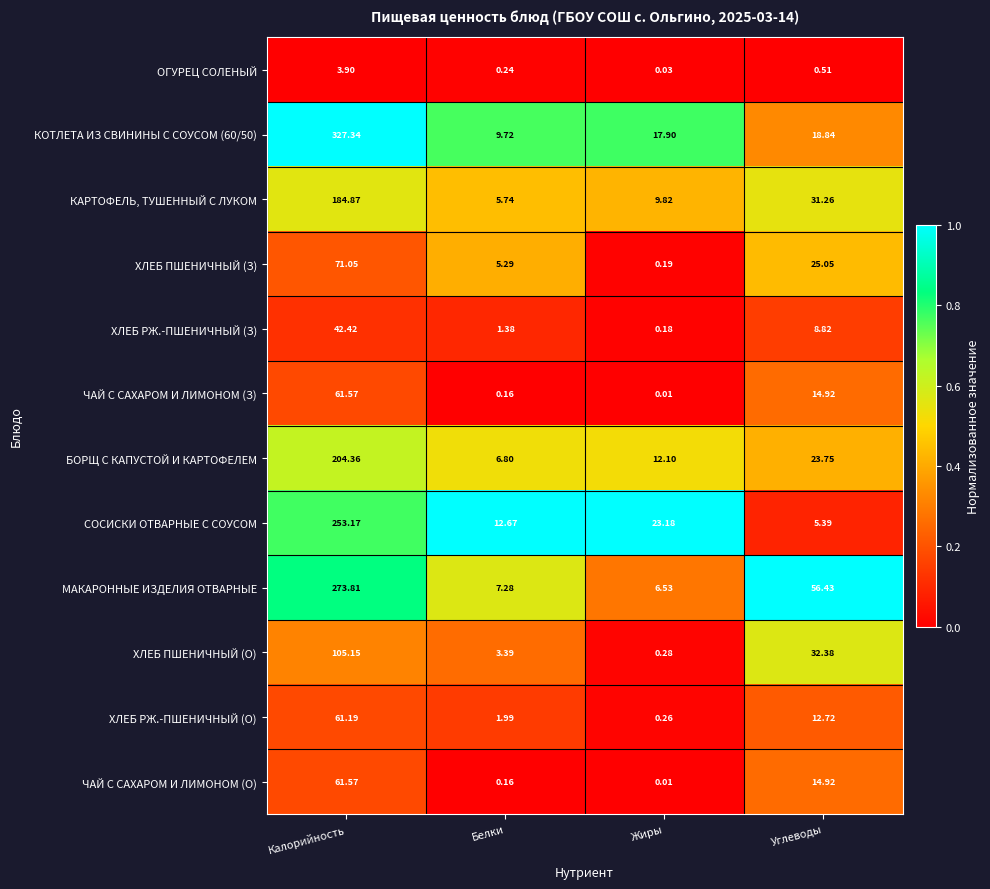

At which category is the sum across all series the highest?

Калорийность